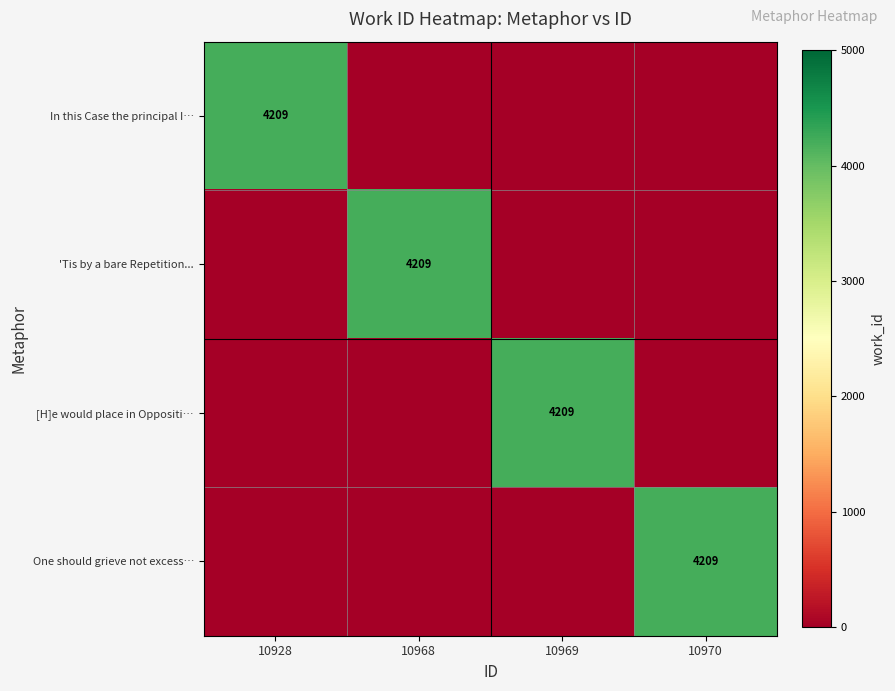

True or false: [H]e would place in Oppositi… has a value of 4209 at 10969.

True